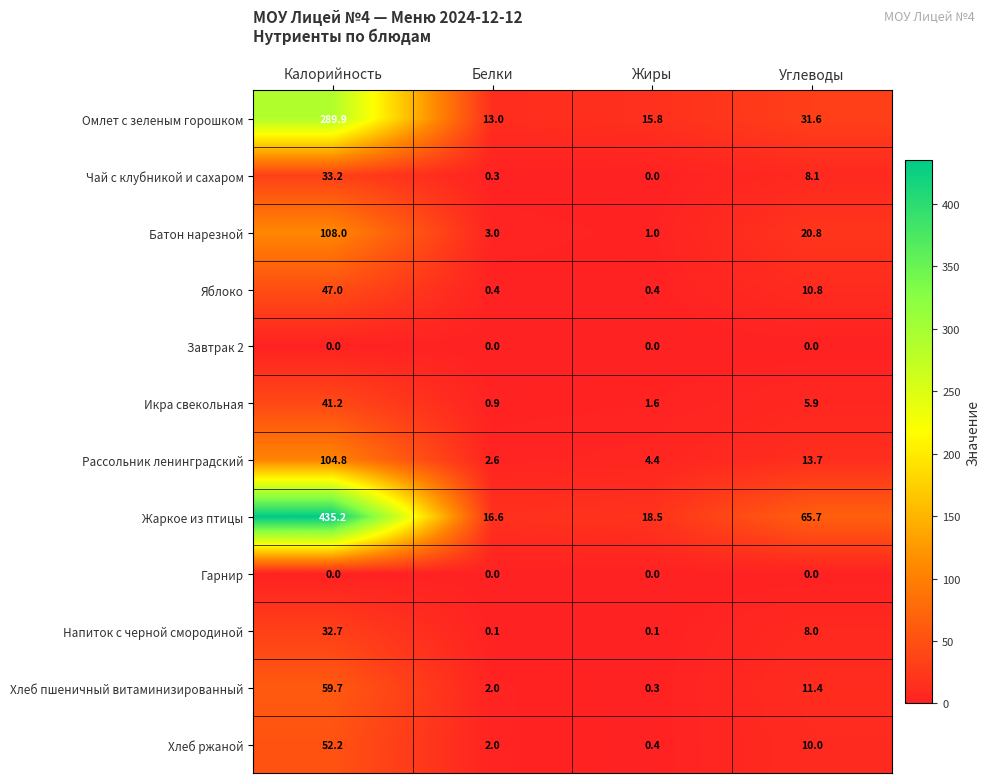

What is the sum of all Чай с клубникой и сахаром values?

41.6